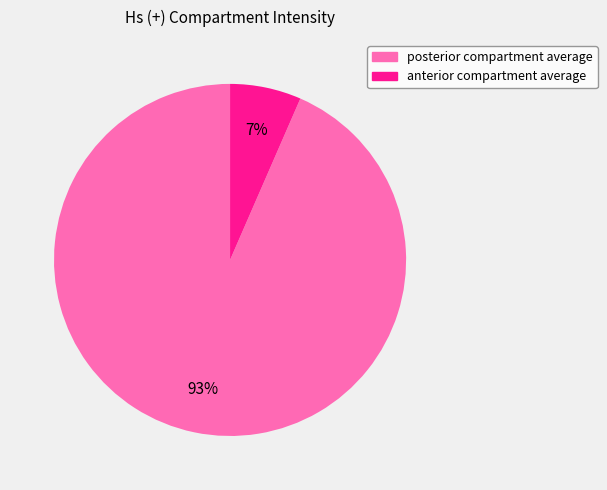

How many segments does this pie chart have?

2